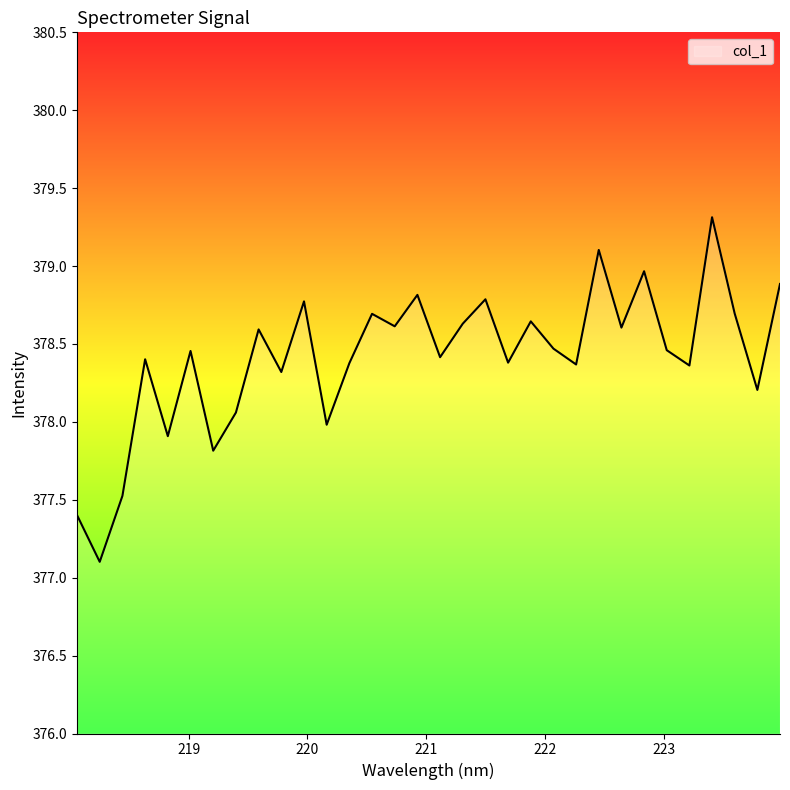

What is the minimum value shown in the chart?

377.1